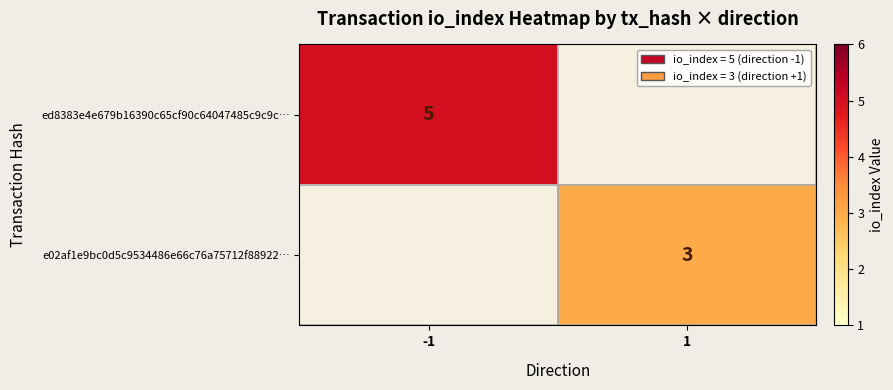

Between 1 and -1, which is larger?

-1